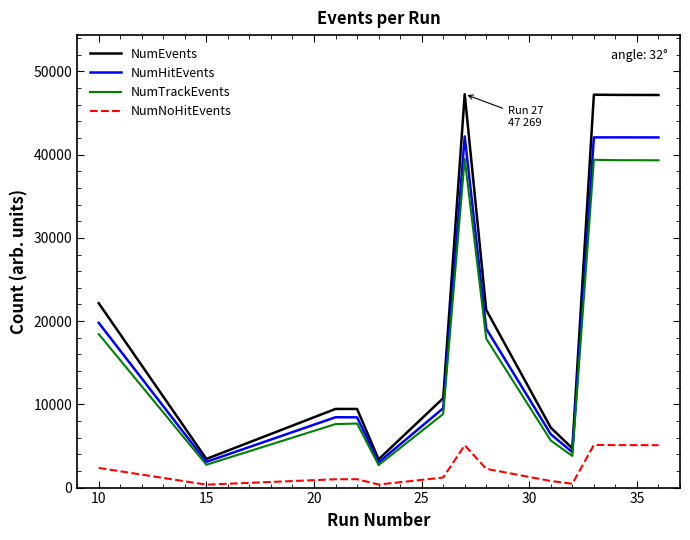

What is the maximum value shown in the chart?

47269